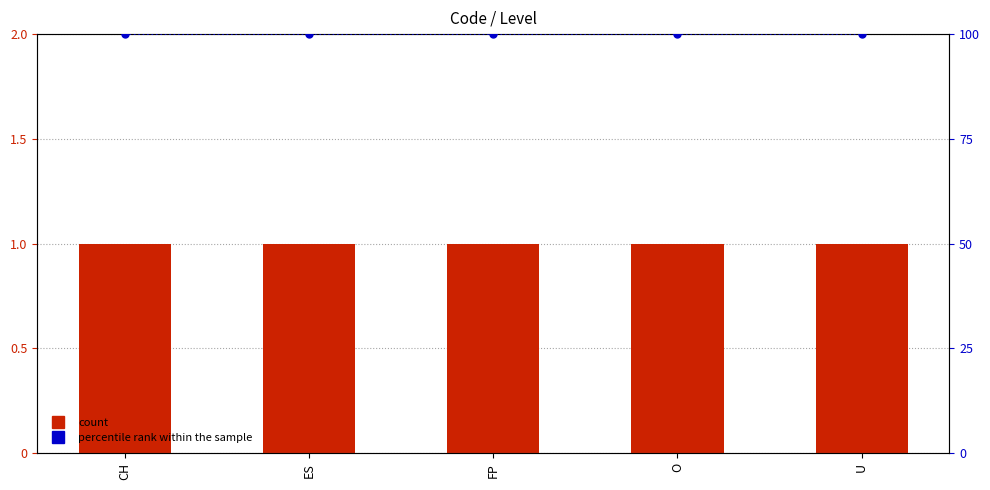

Which series has the largest total across all categories?

percentile rank within the sample